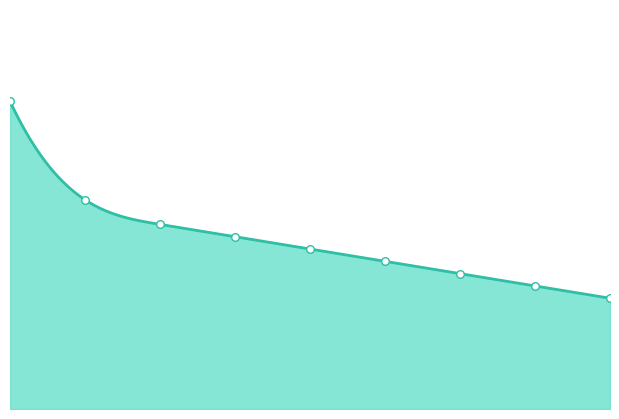

What is the change in value from 6 to 8?

-2